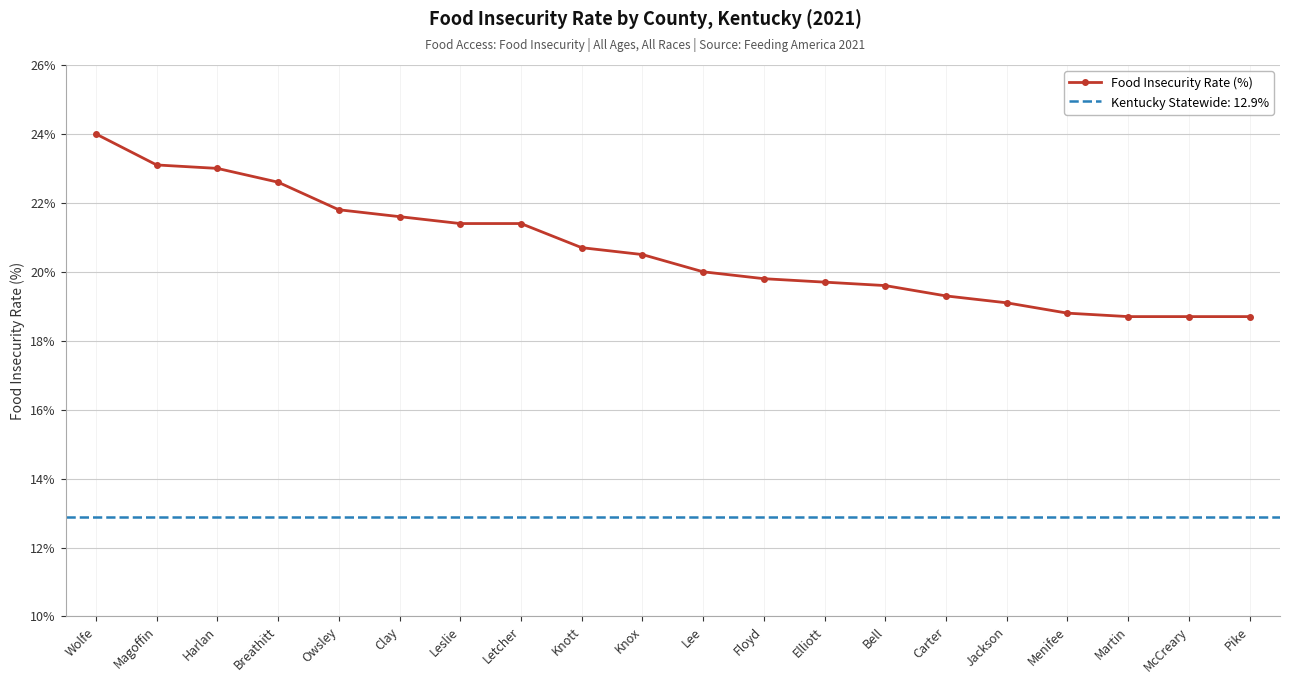

What is the sum of the values at Menifee and Lee?

38.8